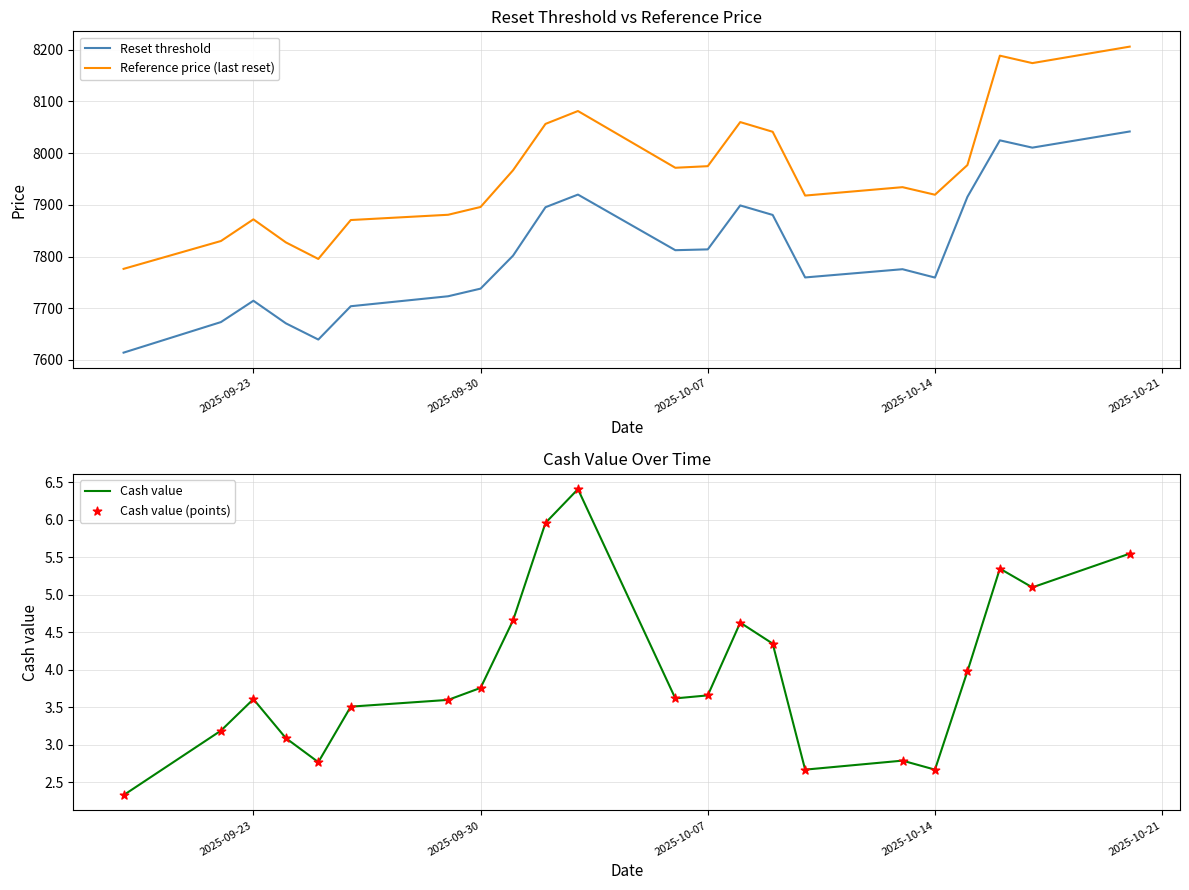

True or false: Reference price (last reset) and Reset threshold intersect in this chart.

False